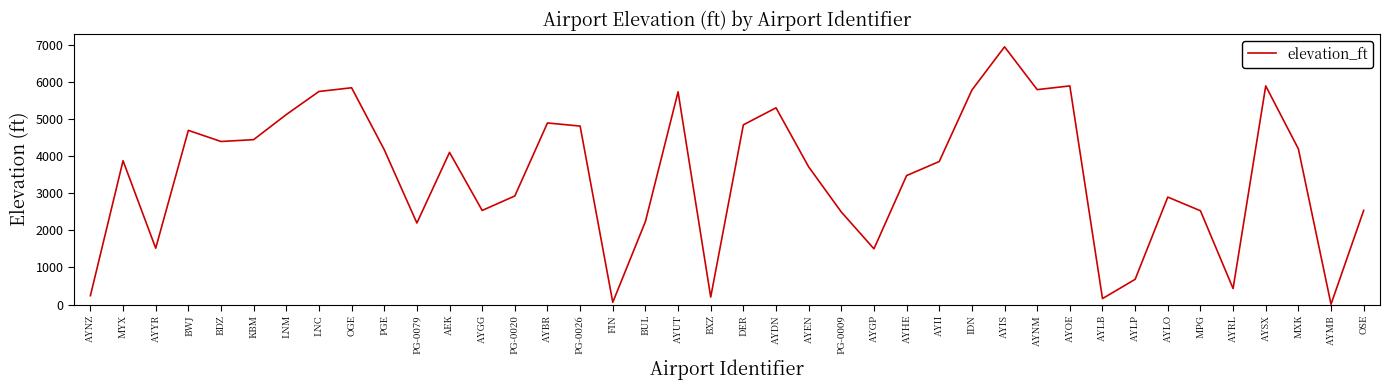

What is the sum of the values at AYOE and AYDN?

11209